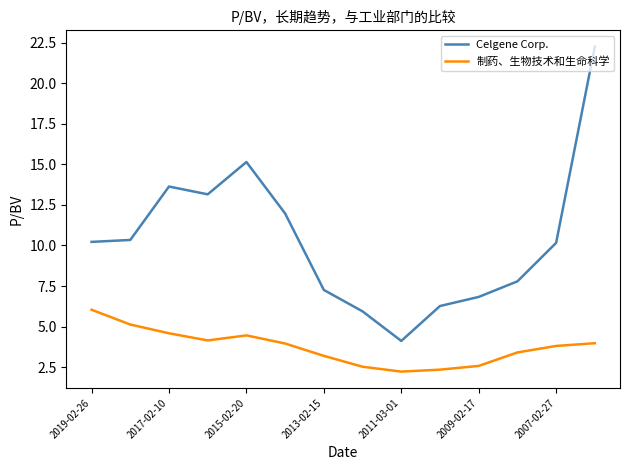

Which series has the widest spread of values?

Celgene Corp.